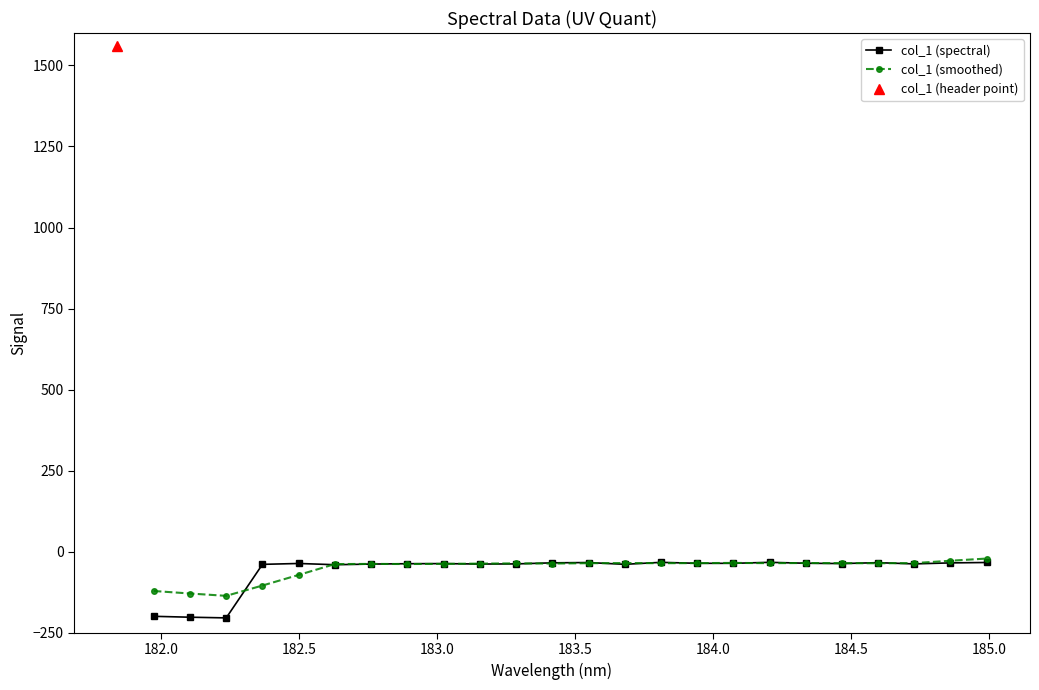

What is the lowest value of the col_1 (spectral) series?

-204.0